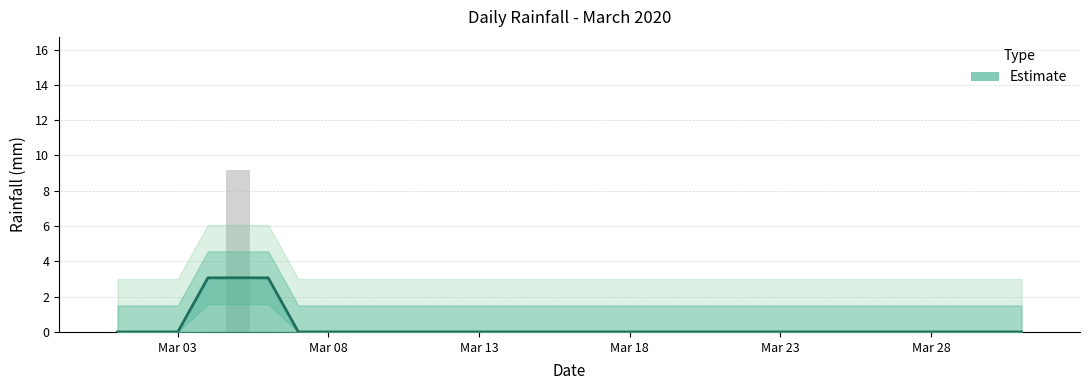

How many values are above zero?

1